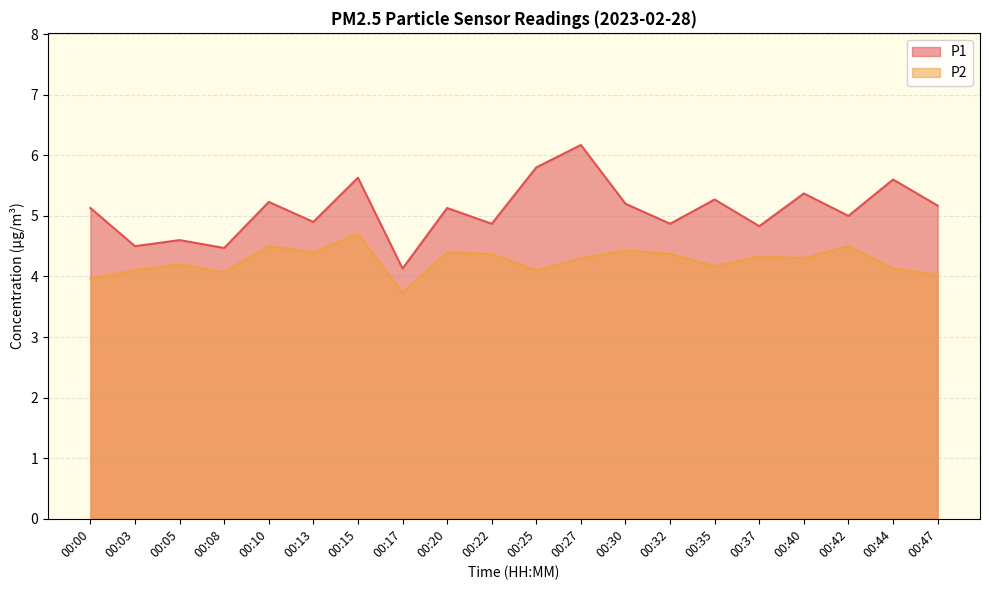

What is the difference between the highest and lowest values at 00:17?

0.4